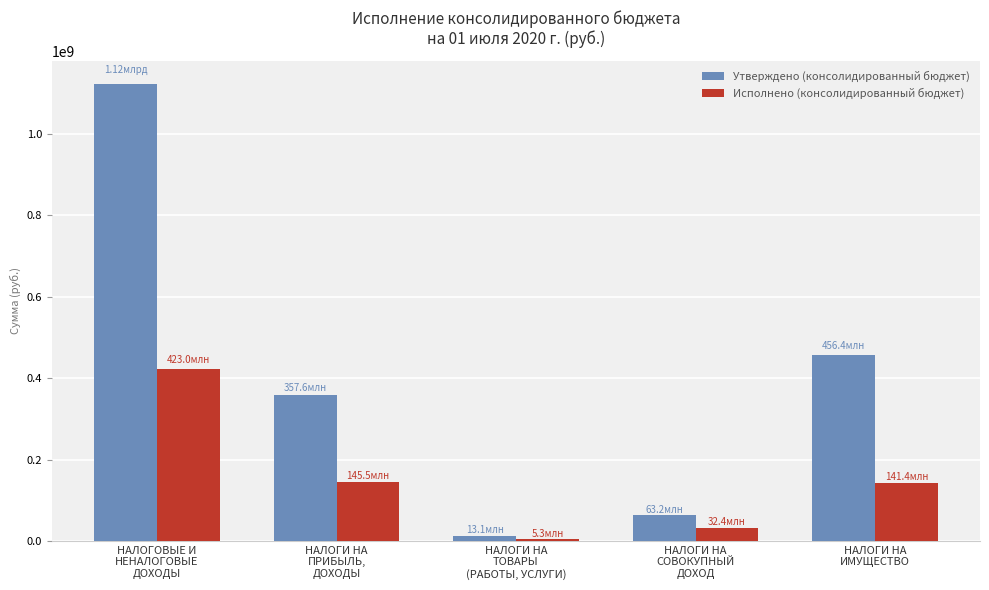

What is the label of the 5th bar from the right?

НАЛОГОВЫЕ И
НЕНАЛОГОВЫЕ
ДОХОДЫ